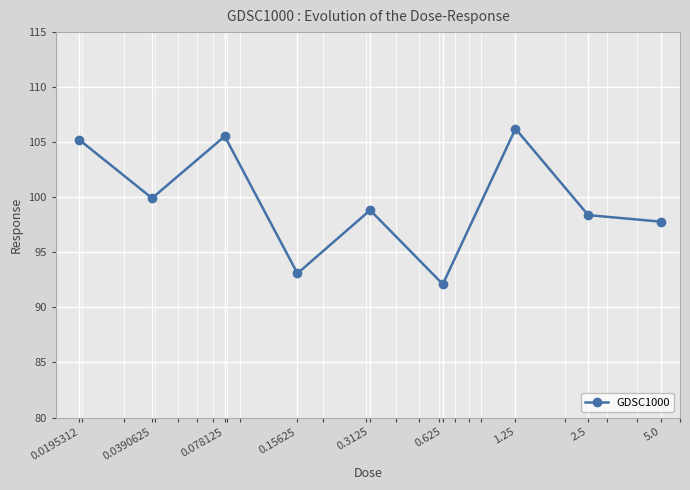

What is the average value?

99.7